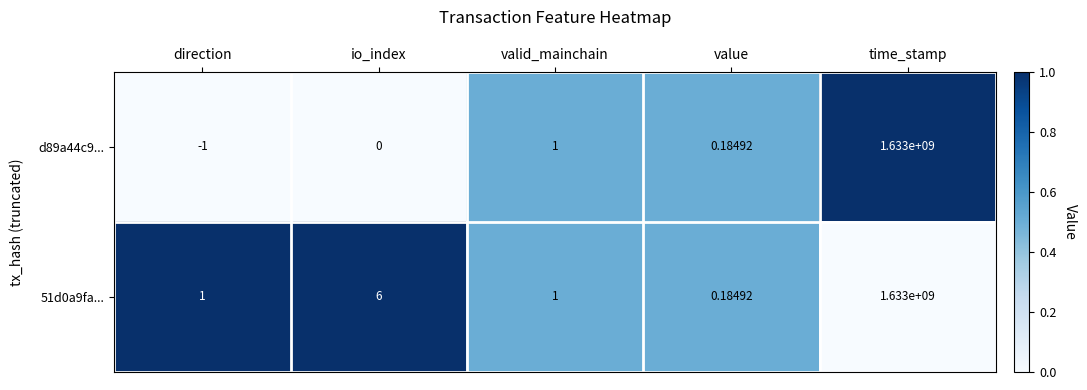

At which label is d89a44c9... closest to 816499999?

valid_mainchain